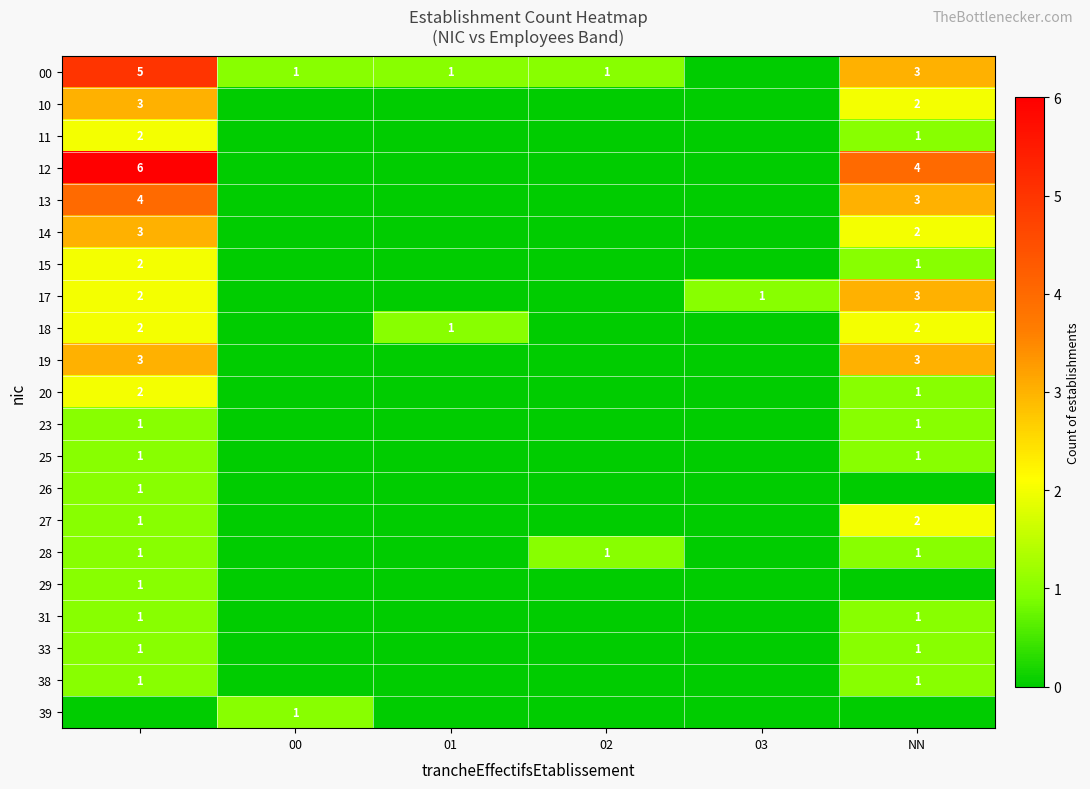

The 00 series shows 0 at 01. True or false?

False